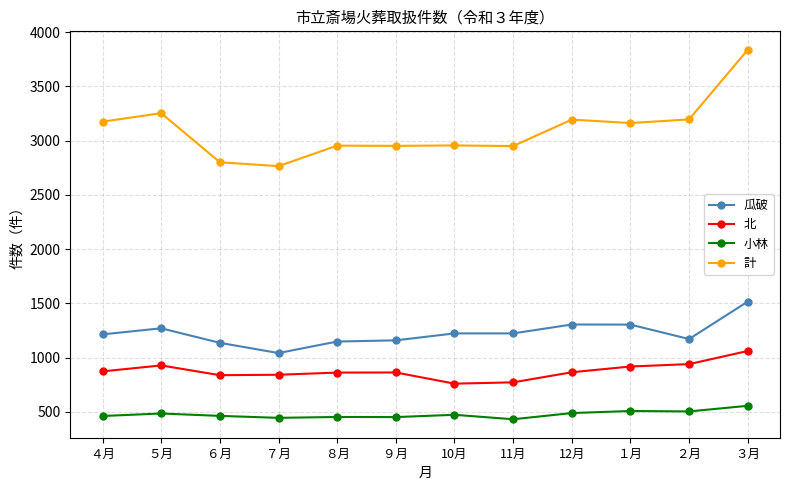

What is the approximate value of 小林 at １月?

508